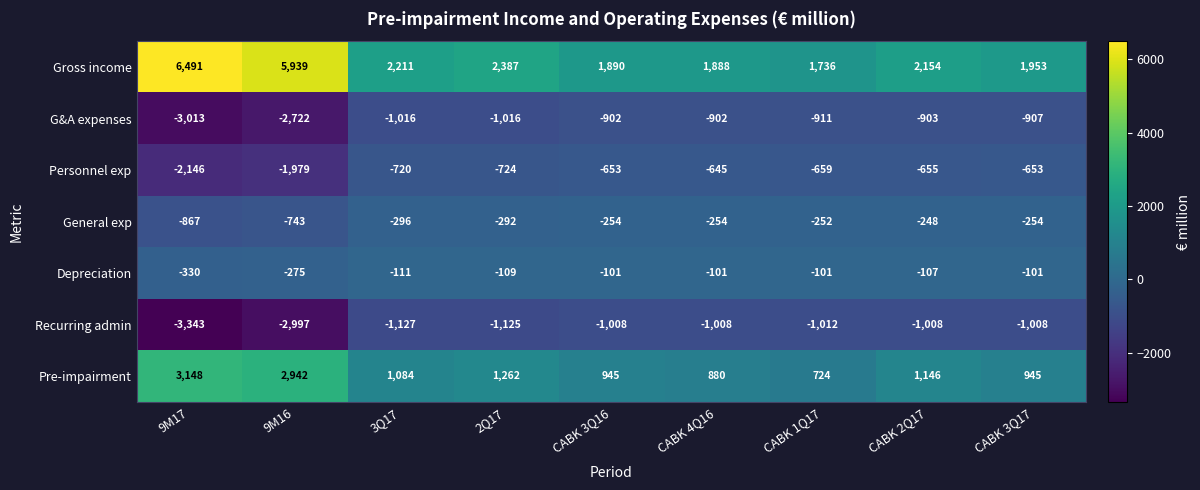

Which series has the largest range (max minus min)?

Gross income